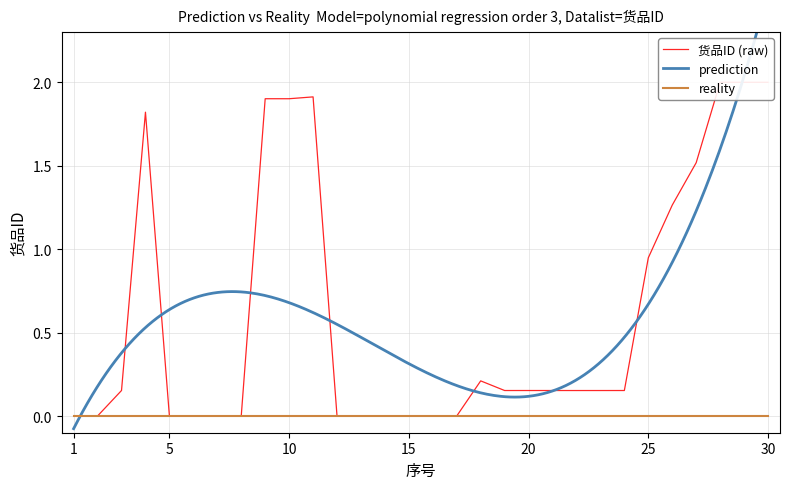

Rank the categories by value from highest to lowest.

30, 29, 28, 11, 10, 9, 4, 27, 26, 25, 18, 3, 21, 20, 24, 19, 23, 22, 13, 7, 2, 17, 6, 1, 12, 16, 15, 5, 8, 14